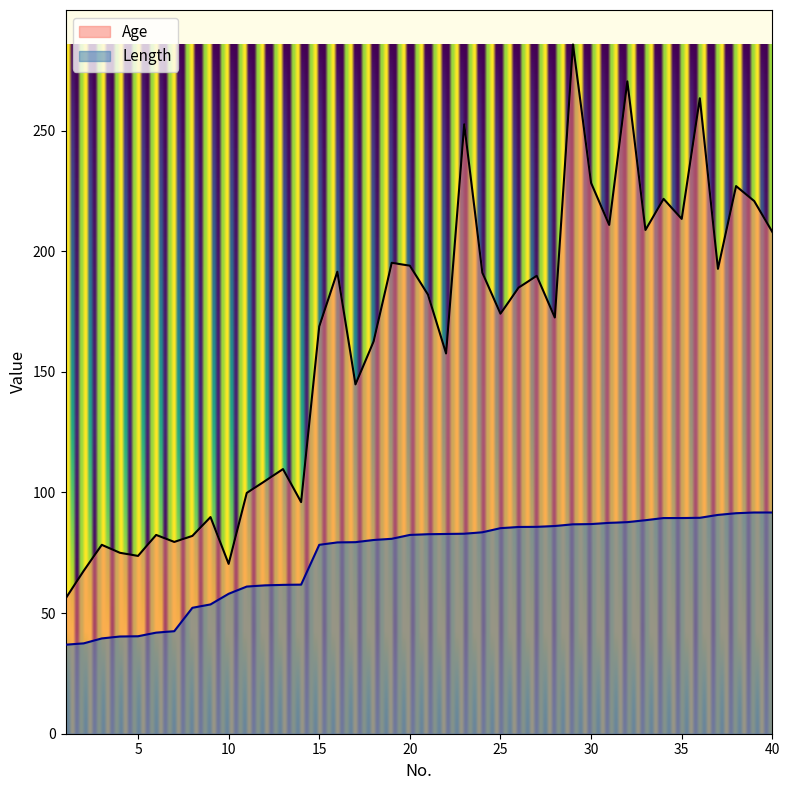

Is it true that Length equals 78.3 at 15?

True